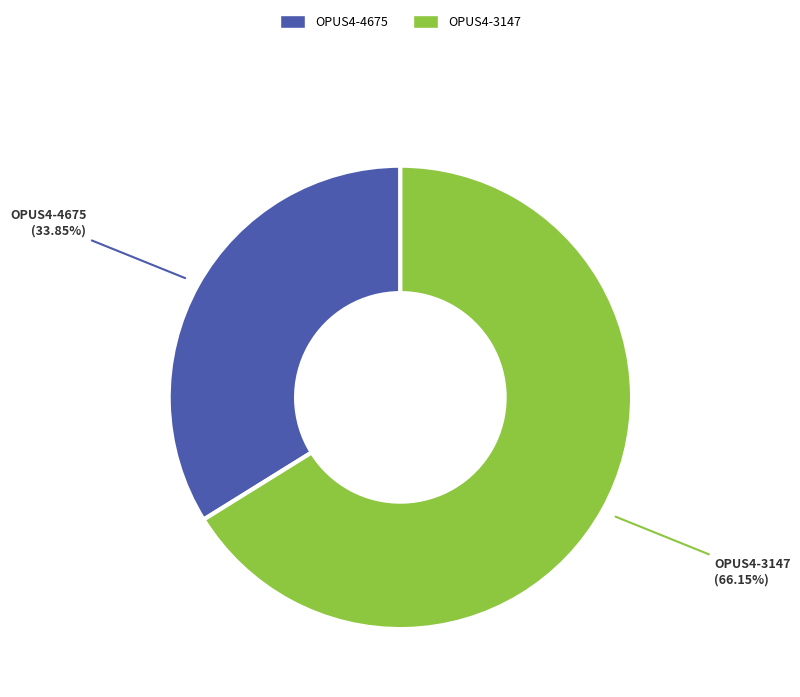

What is the smallest slice in the pie chart?

OPUS4-4675